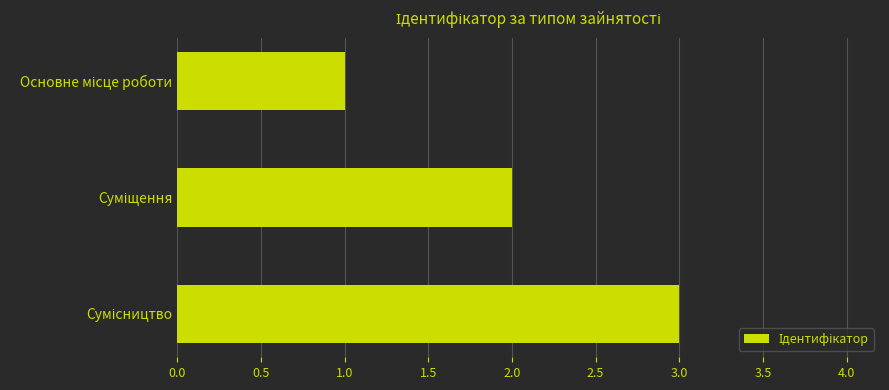

How many categories are shown in the chart?

3